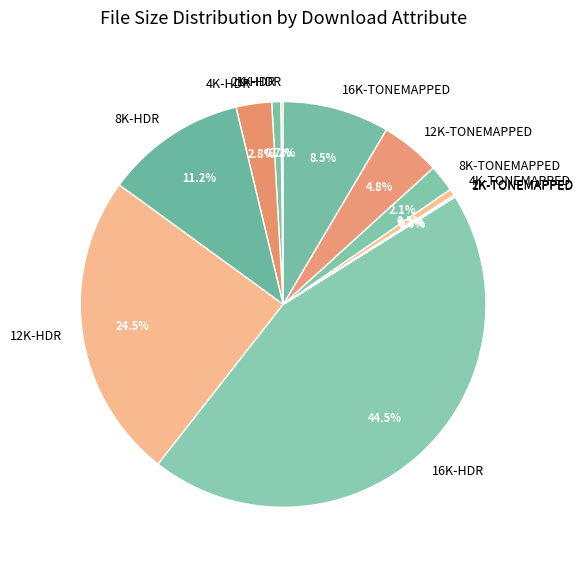

Does 4K-HDR represent more than half of the total?

No